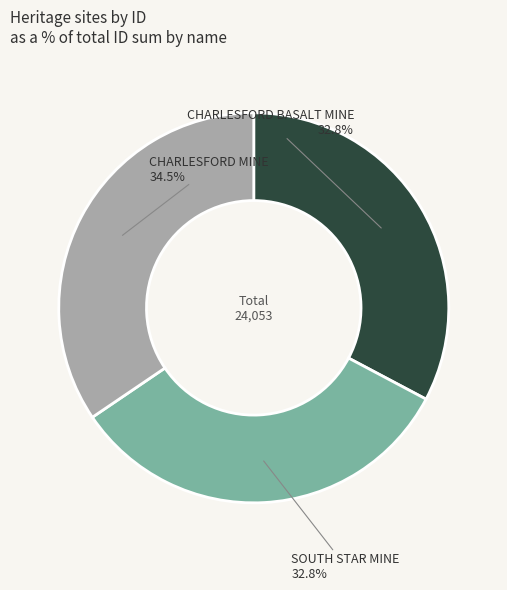

Approximately how many times larger is the value at CHARLESFORD MINE compared to SOUTH STAR MINE?

1.1